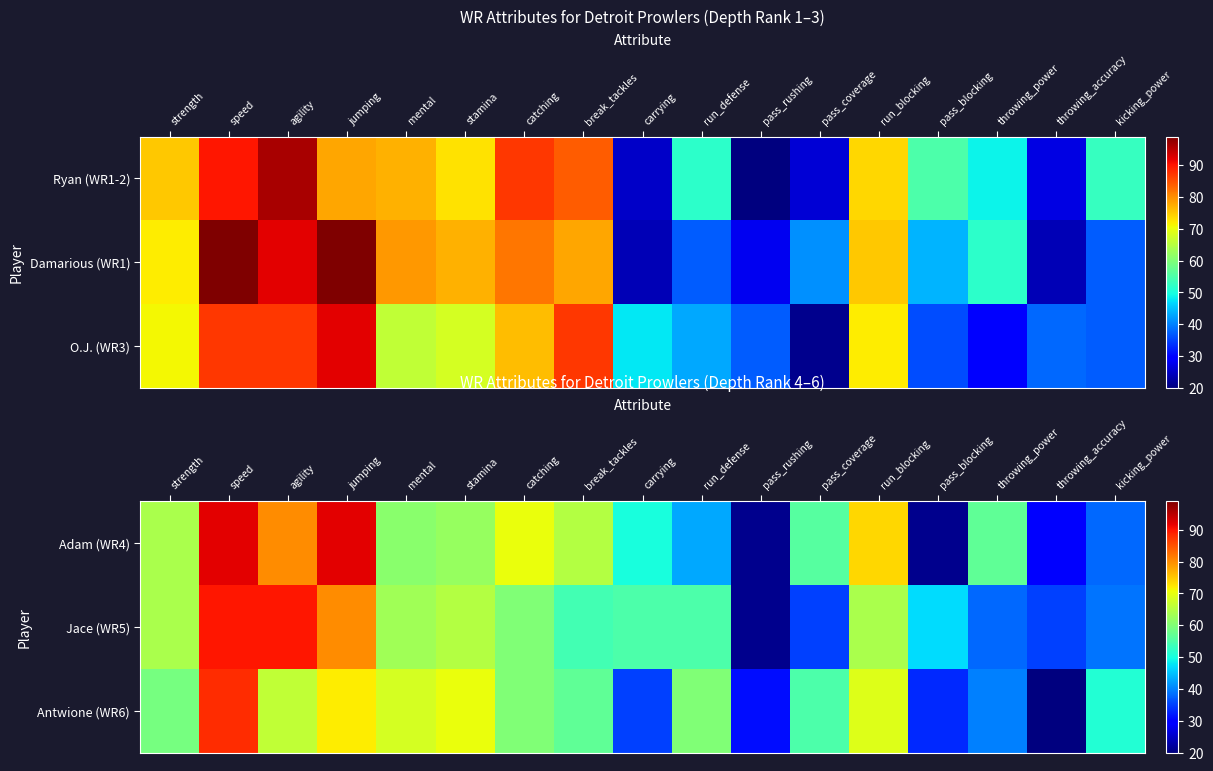

Count the number of categories in the chart.

17